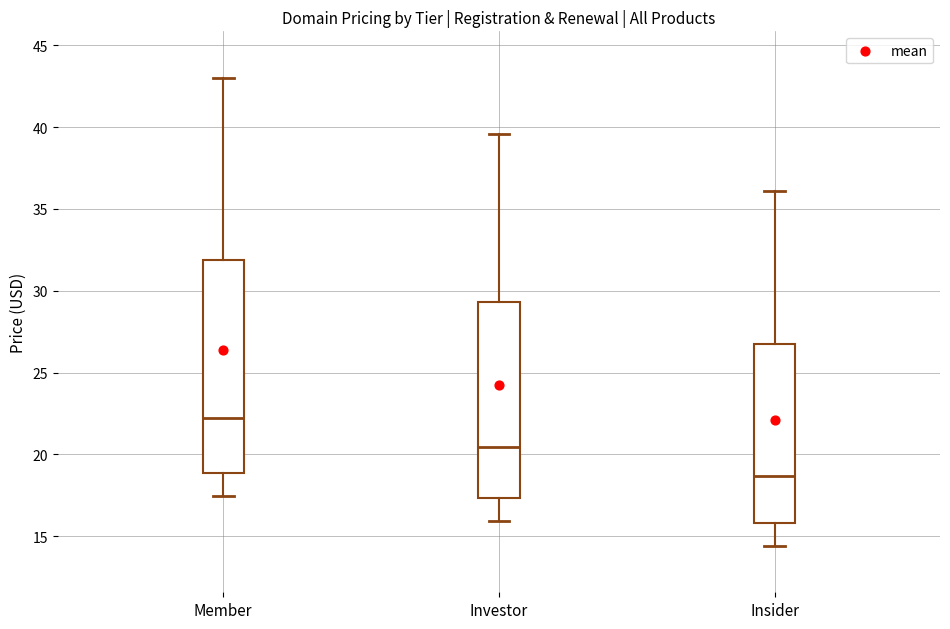

Reading left to right, transcribe this box plot: for each box, give where its median line is, the range the box spans, and where its two whiskers end, as read against the y-axis. The values are not printed on the chart, so give them approximately, as read against the axis.

Member: median 22.0, box 19.0 to 32.0, whiskers 17.5 to 43.0
Investor: median 20.5, box 17.5 to 29.5, whiskers 16.0 to 39.5
Insider: median 18.5, box 16.0 to 27.0, whiskers 14.5 to 36.0